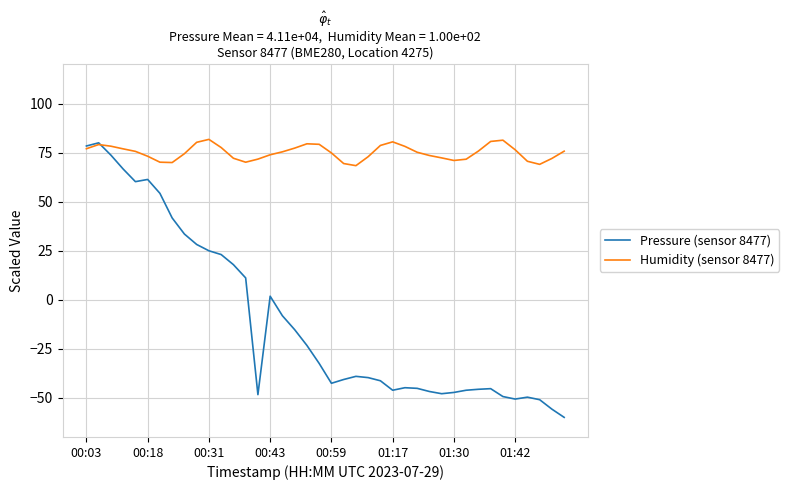

Which series has the largest total across all categories?

Humidity (sensor 8477)